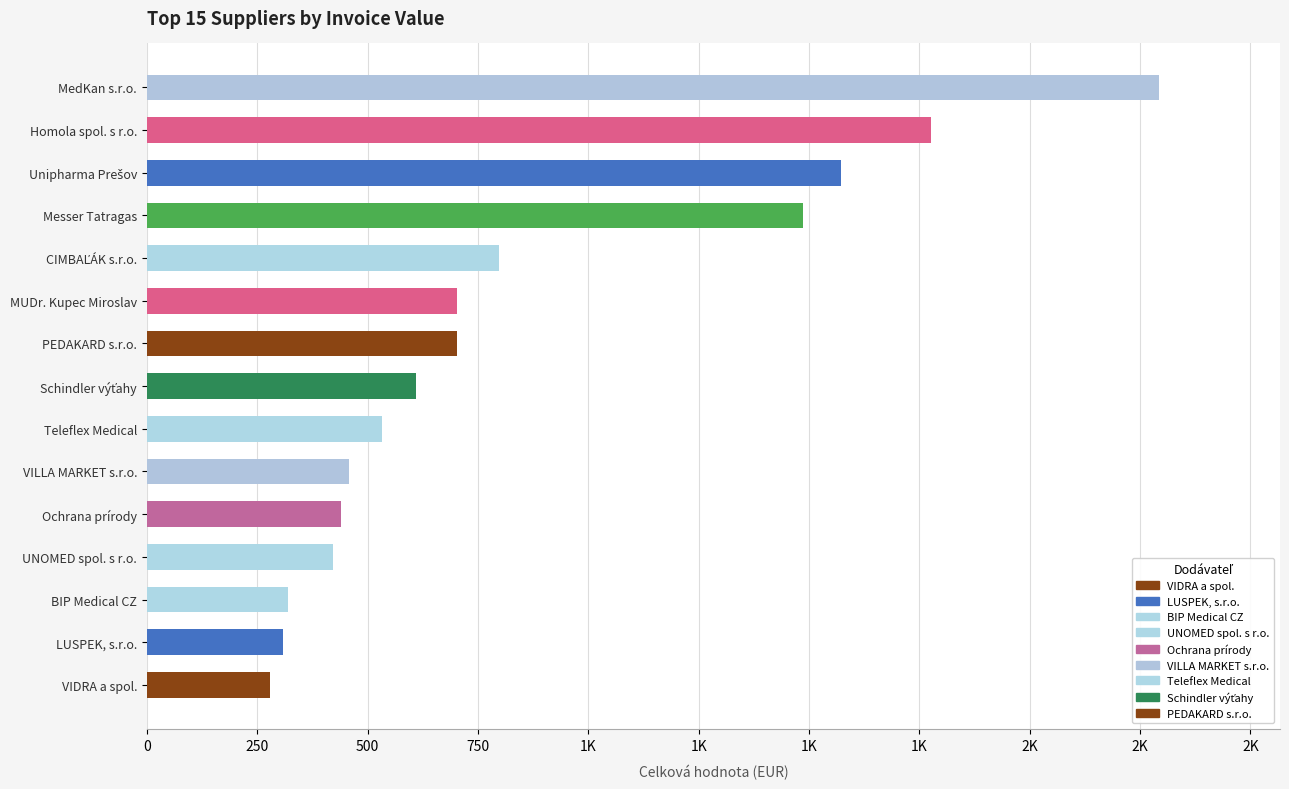

What is the difference between the maximum and minimum values?

2013.5